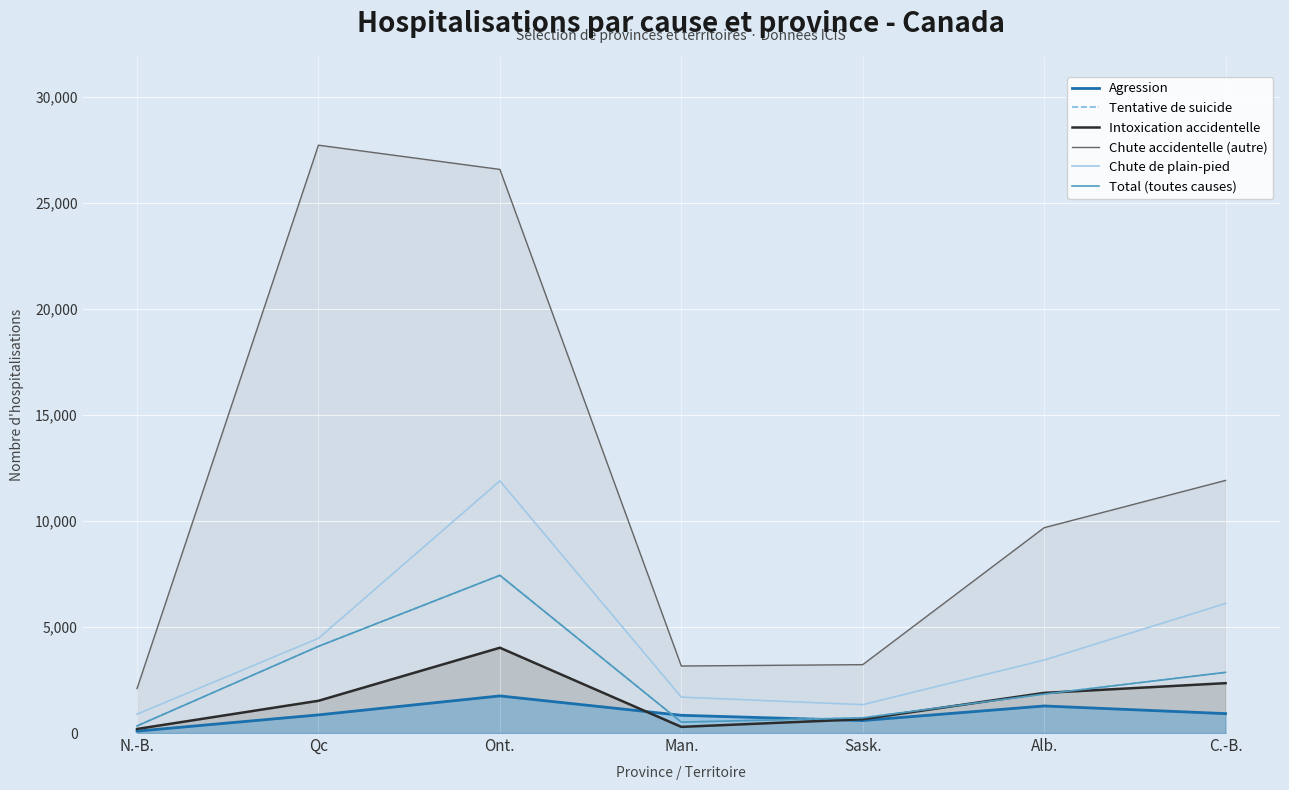

Rank the series at Alb. from highest to lowest value.

Chute accidentelle (autre), Chute de plain-pied, Intoxication accidentelle, Tentative de suicide, Total (toutes causes), Agression